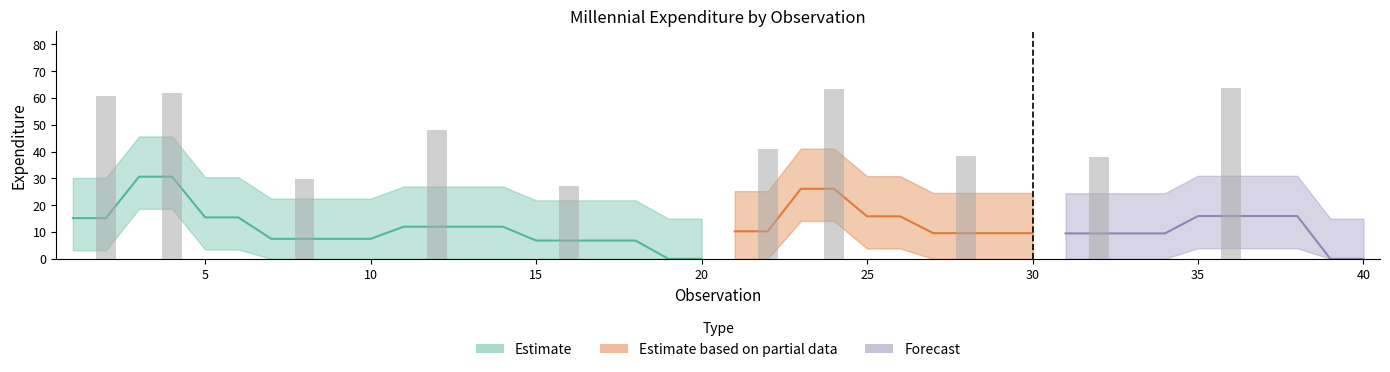

How many values are above zero?

10